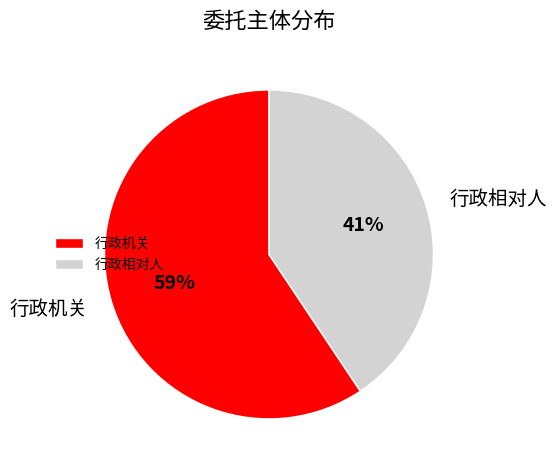

Does 行政相对人 account for over 50% of the chart?

No